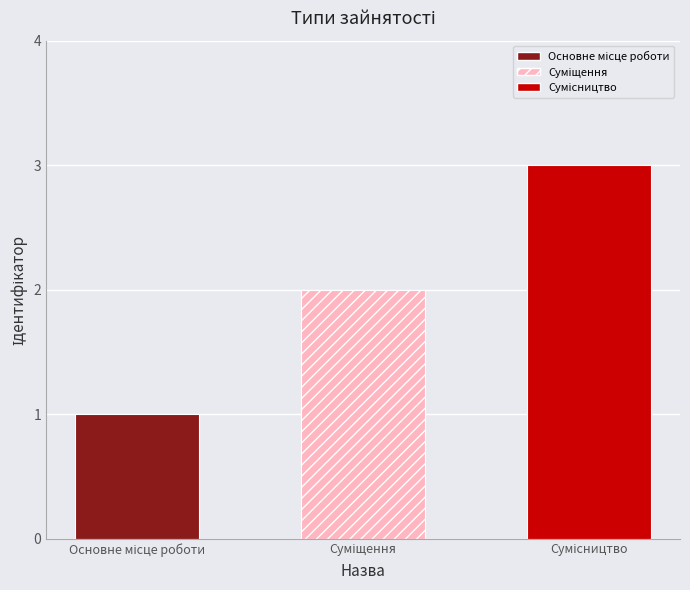

How many bars are there in total?

3